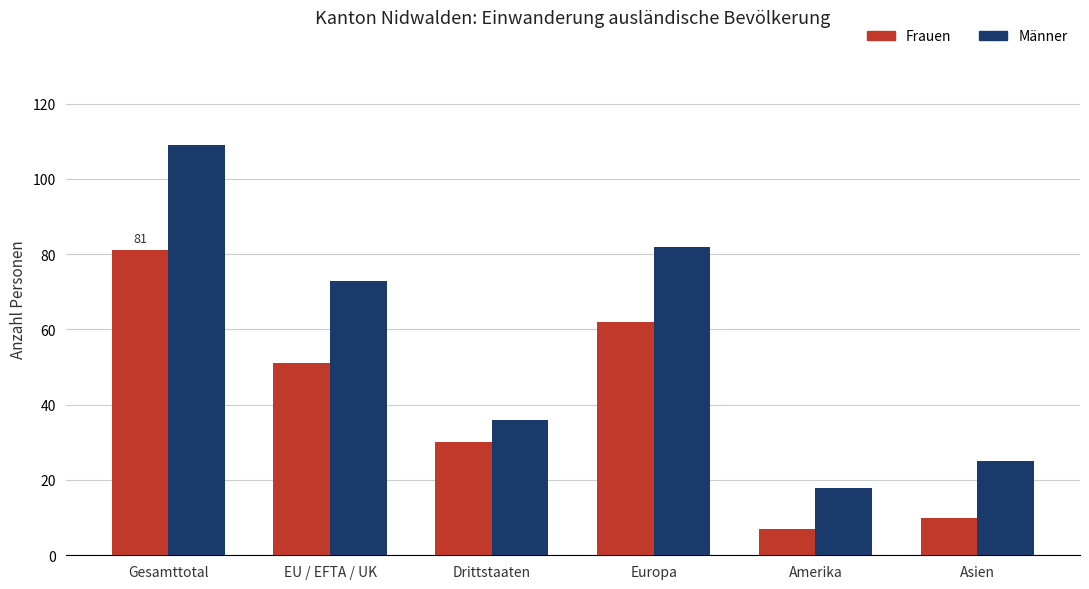

What is the label of the 4th bar from the left?

Europa